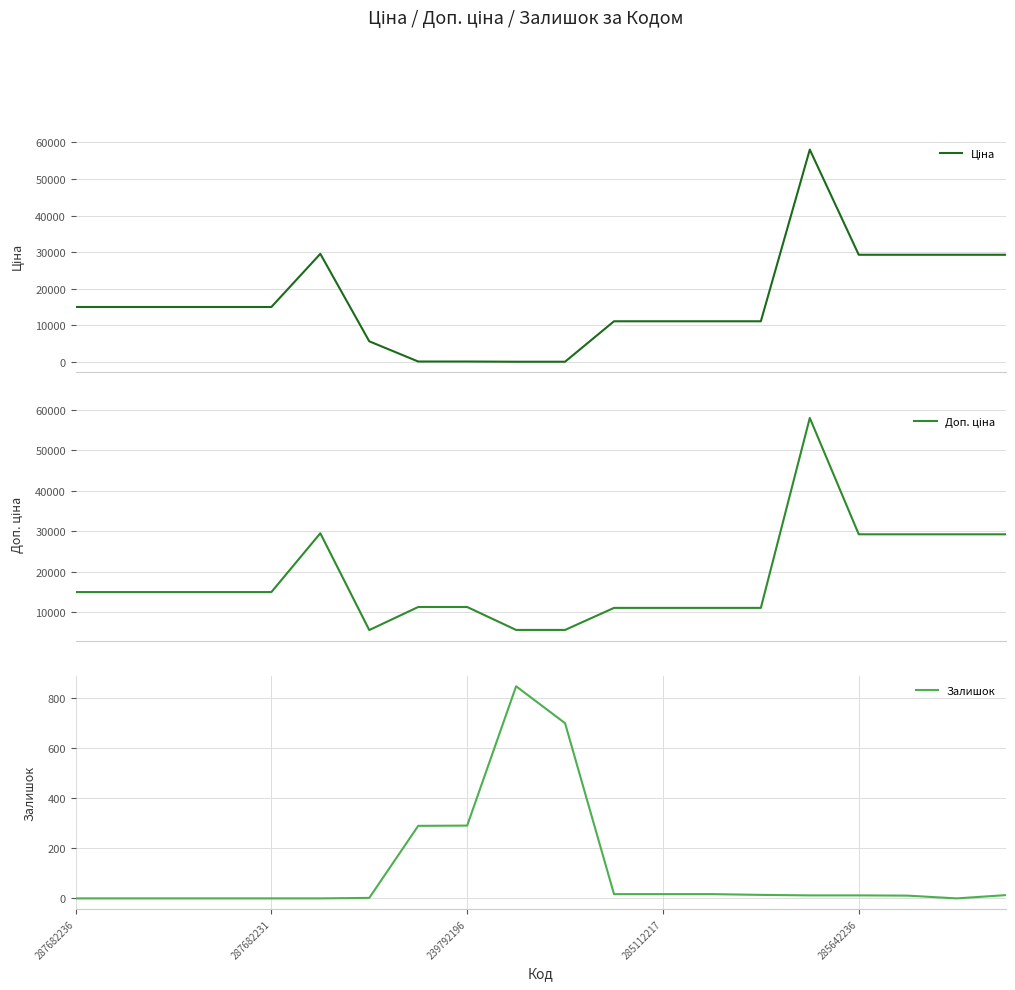

Reading left to right, extract all data points from this chart.

Ціна: 15019.2	15019.2	15019.2	15019.2	15019.2	29548.9	5636.0	113.3	113.3	56.7	56.7	11113.6	11113.6	11113.6	11113.6	58037.0	29294.9	29294.9	29294.9	29294.9
Доп. ціна: 15019.2	15019.2	15019.2	15019.2	15019.2	29548.9	5636.0	11334.0	11334.0	5667.0	5667.0	11113.6	11113.6	11113.6	11113.6	58037.0	29294.9	29294.9	29294.9	29294.9
Залишок: 0.0	0.0	0.0	0.0	0.0	0.0	2.0	289.0	290.0	845.0	698.0	17.0	17.0	17.0	14.0	12.0	12.0	11.0	0.0	13.0